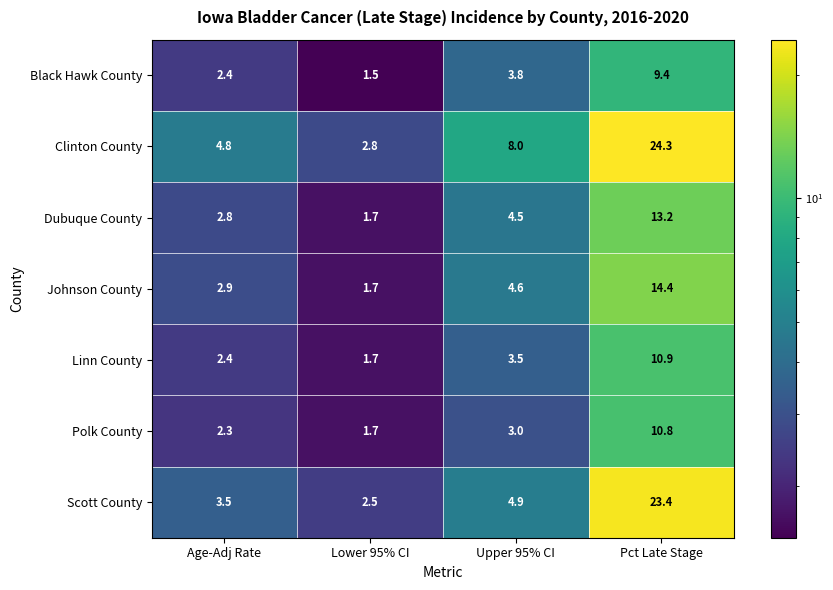

Which series has the largest total across all categories?

Clinton County